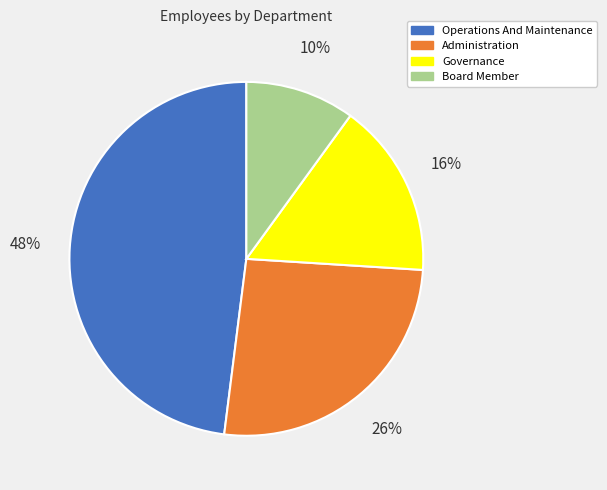

Is the sum of Governance and Operations And Maintenance greater than half?

Yes